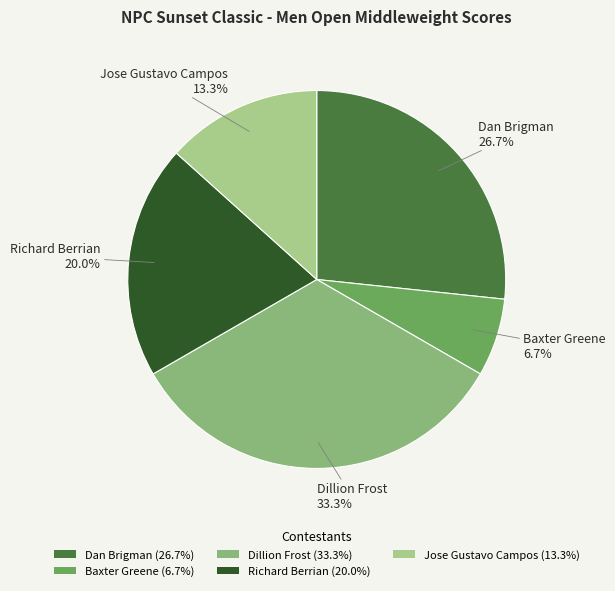

How many slices are in this pie chart?

5